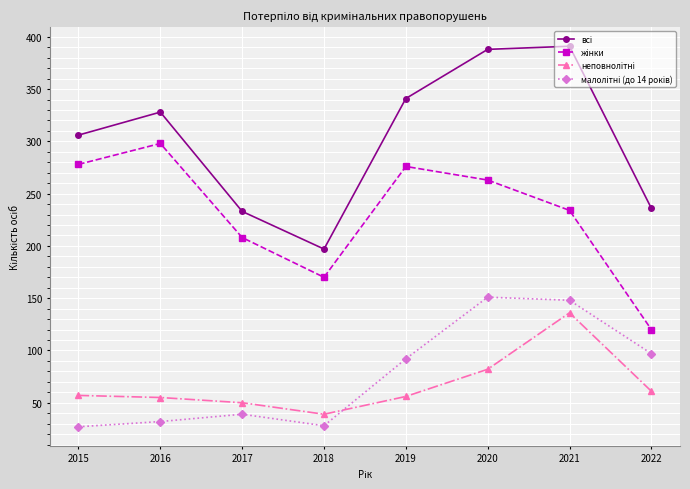

What is the total value across all series at 2017?

530